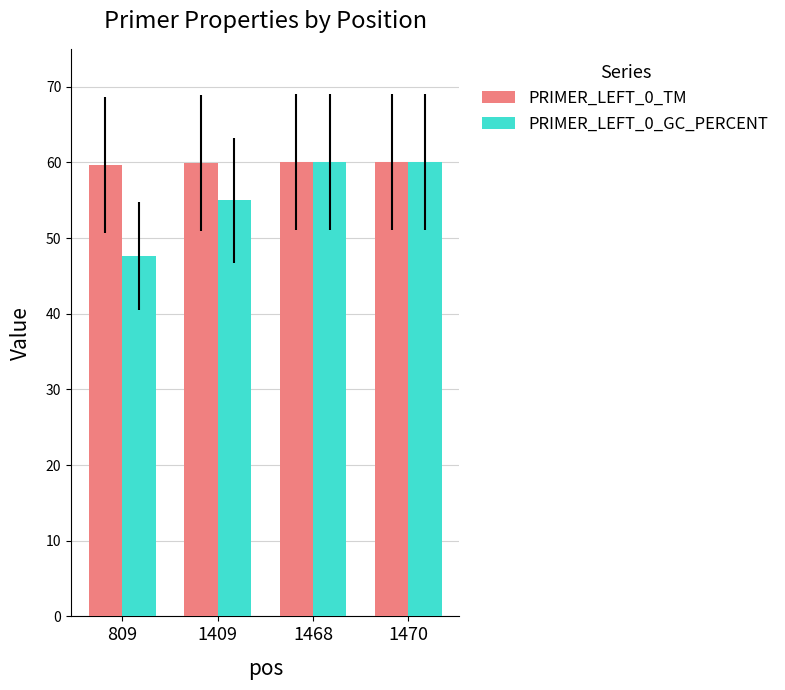

How many data points in PRIMER_LEFT_0_GC_PERCENT are less than 60?

2